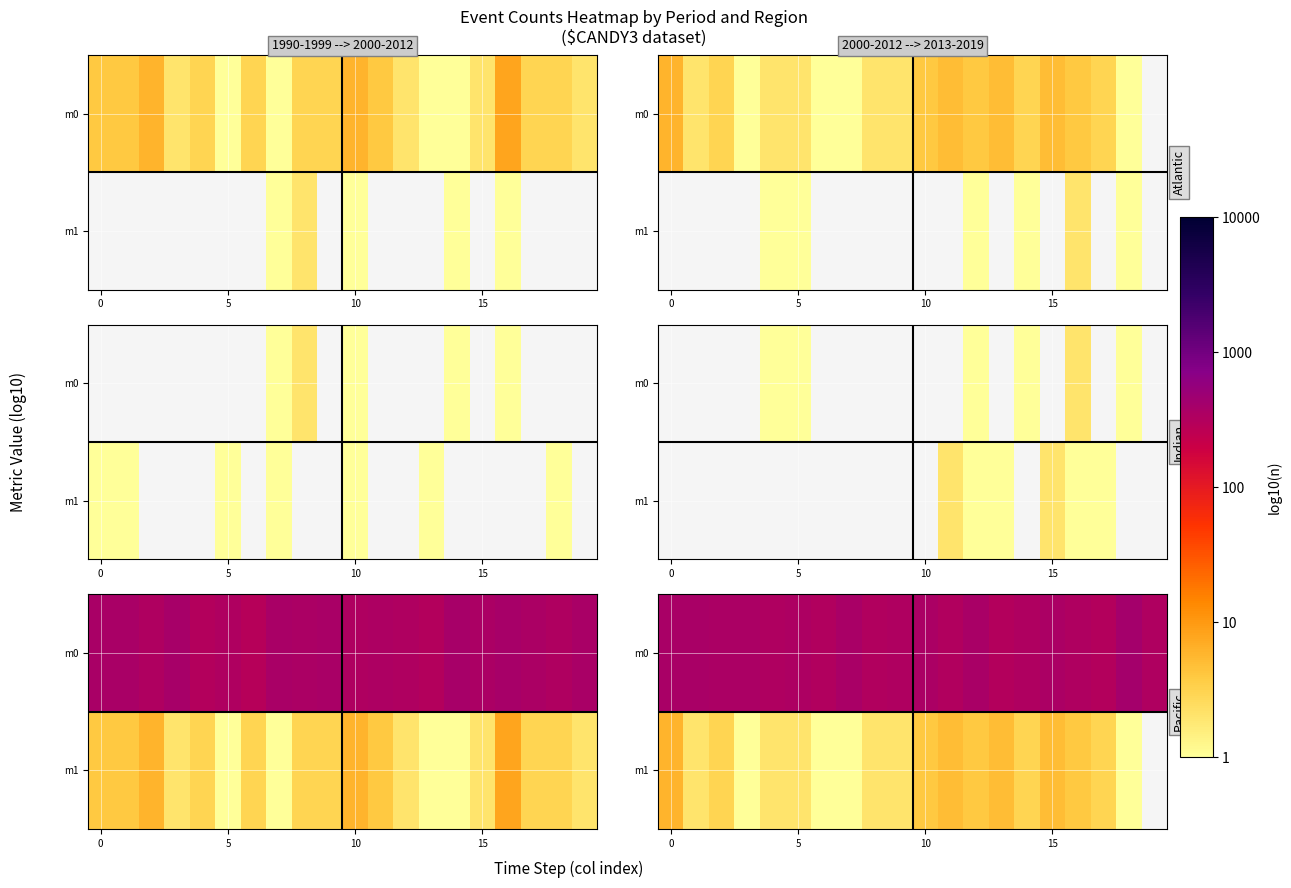

What is the difference between the second highest and second lowest values in the m0 series?

0.1